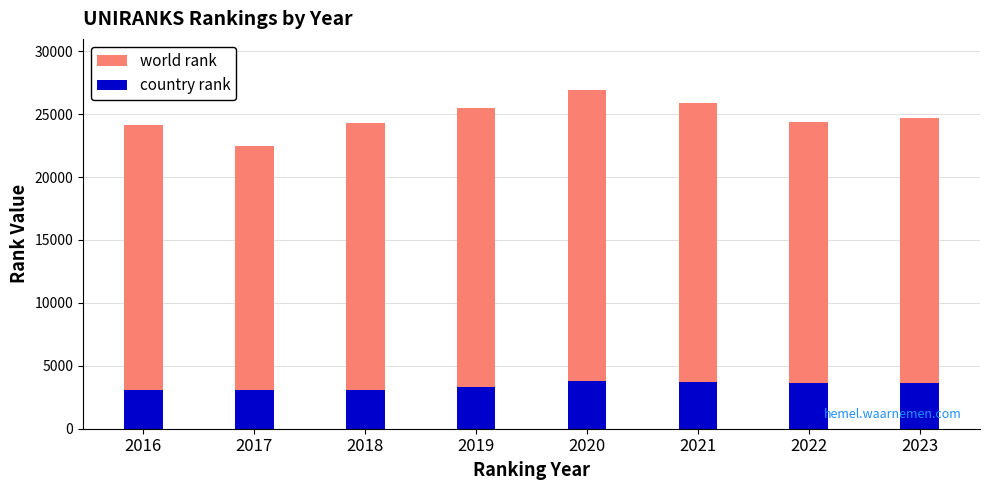

Which series has the widest spread of values?

world rank